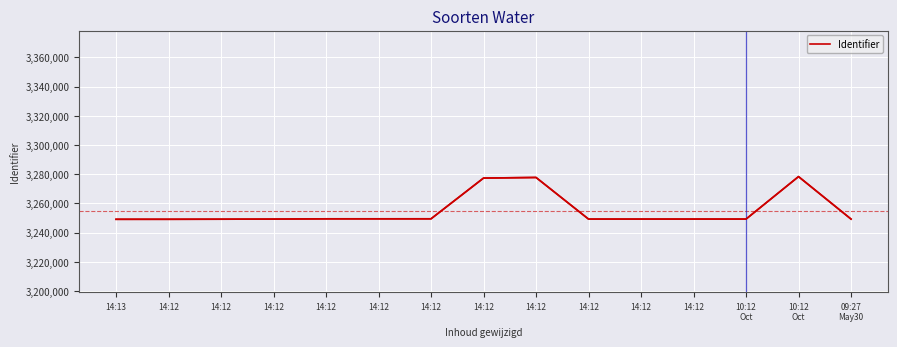

Rank the categories by value from highest to lowest.

10:12
Oct, 14:12, 14:12, 14:12, 14:12, 14:12, 09:27
May30, 10:12
Oct, 14:12, 14:12, 14:12, 14:12, 14:12, 14:12, 14:13